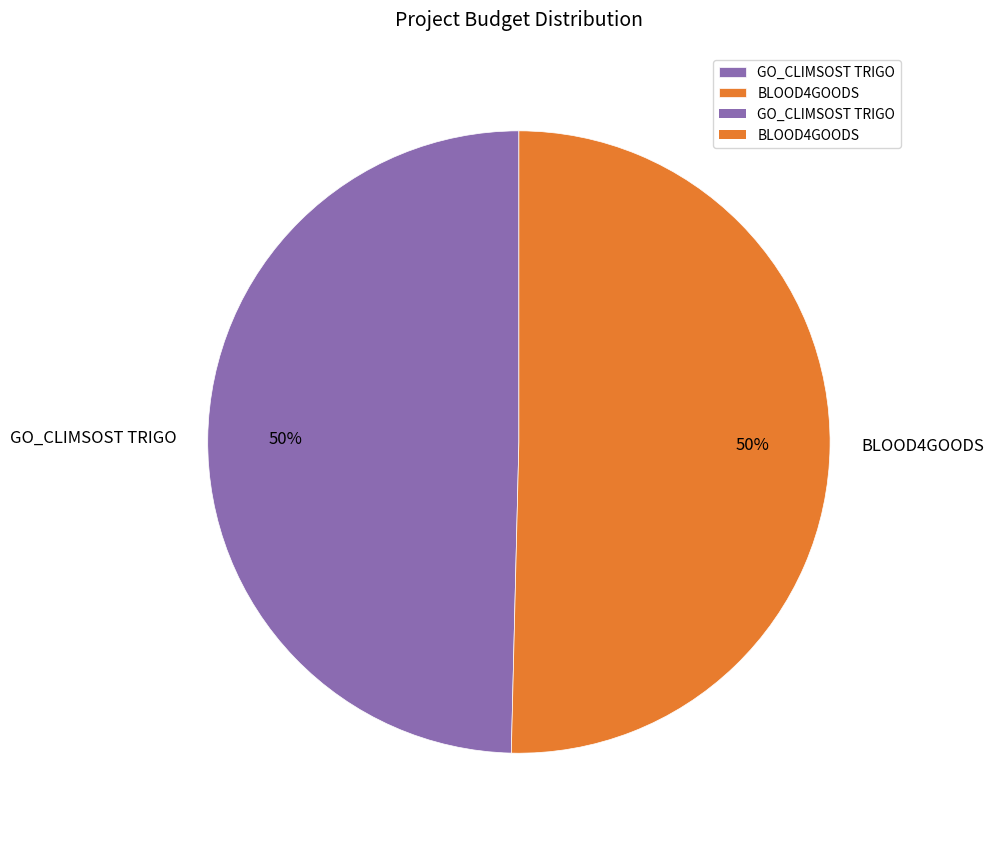

Approximately how many times larger is the value at GO_CLIMSOST TRIGO compared to BLOOD4GOODS?

1.0